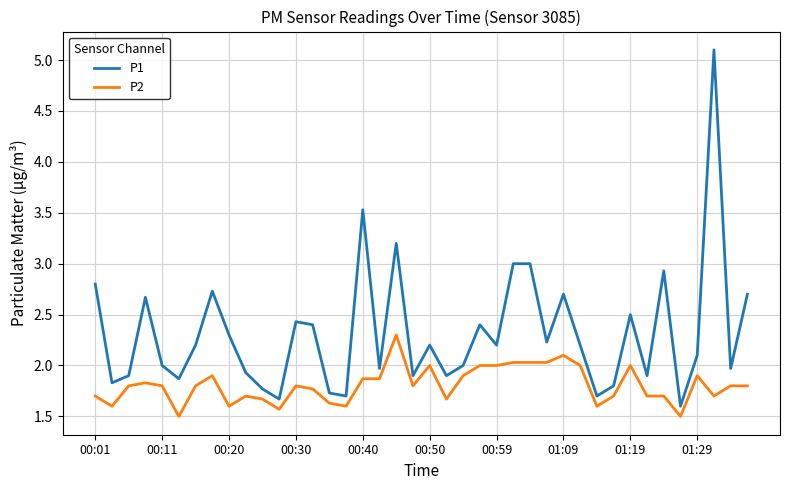

What is the average value of the P2 series?

1.8